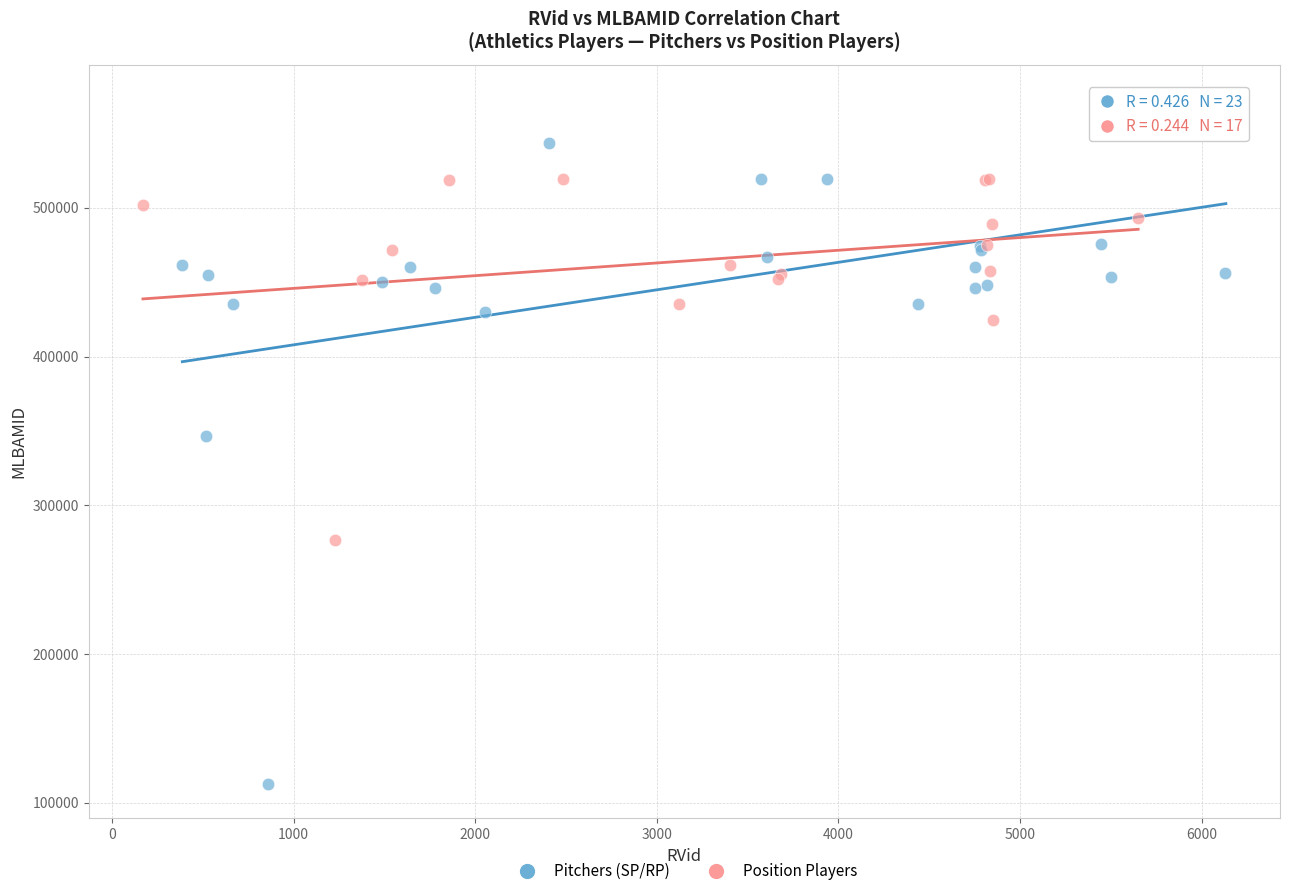

Which series contains the lowest Y value?

Pitchers (SP/RP)